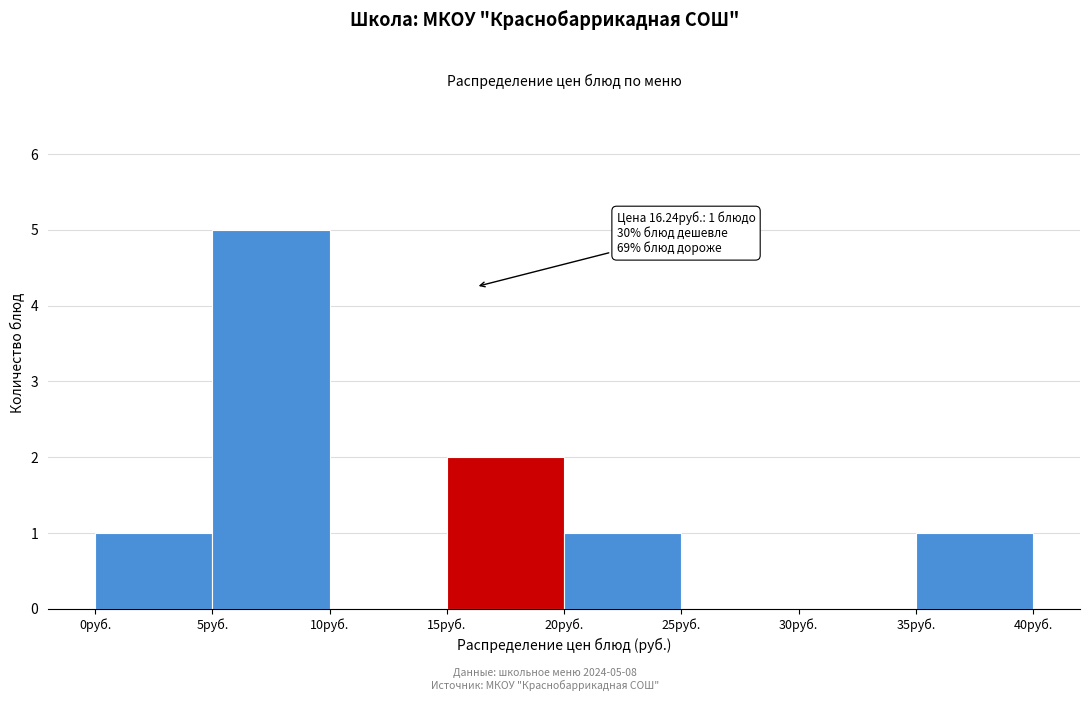

Which range on the x-axis has the tallest bar?

5 to 10